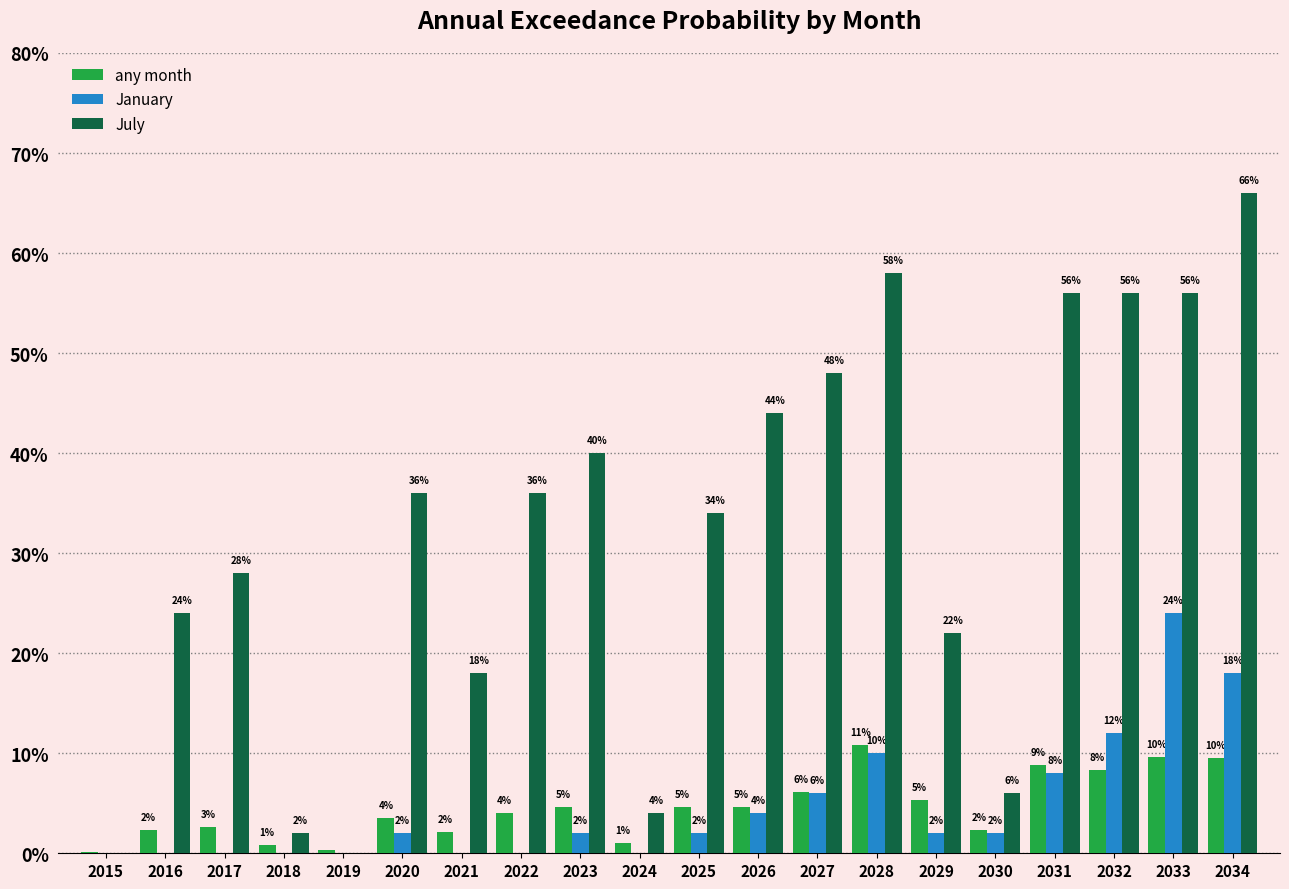

Which series has the largest range (max minus min)?

July